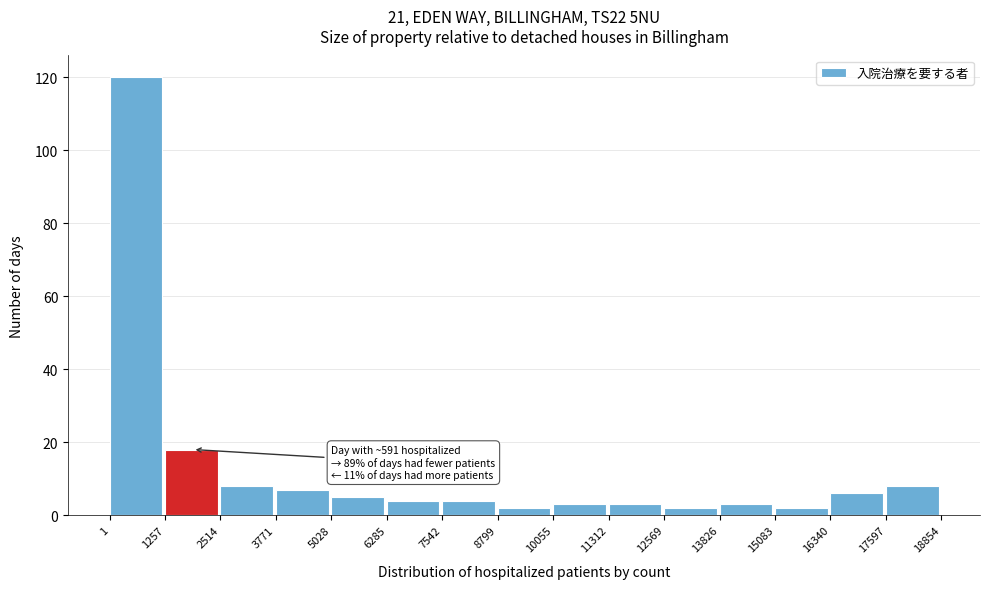

Over which range of the x-axis is the bar tallest?

1 to 1257